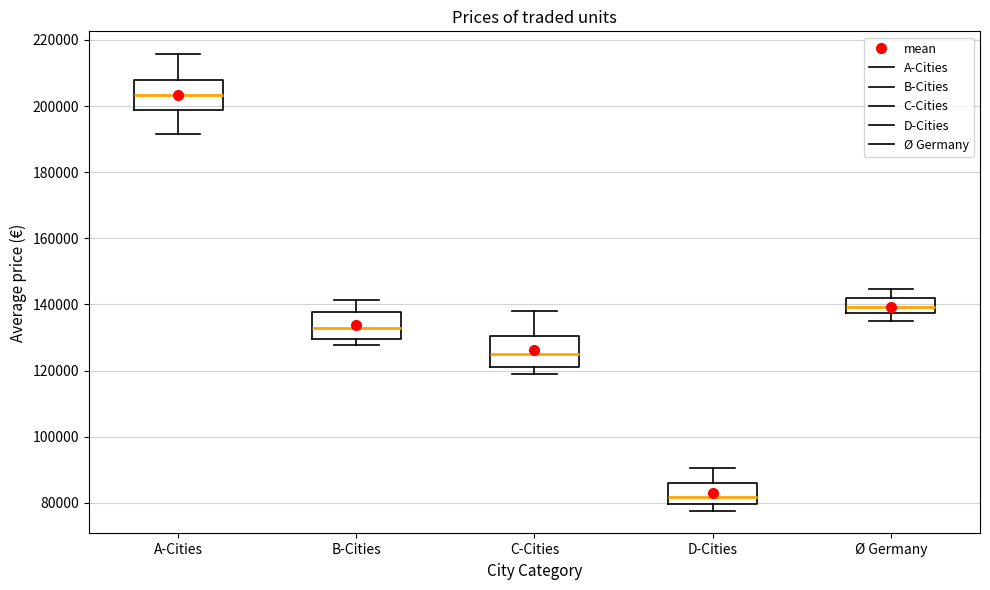

Reading left to right, read every box against the y-axis: the position of its median line, the range the box covers, and the ends of its whiskers. The values are not printed on the chart, so give them approximately, as read against the axis.

A-Cities: median 204000, box 198000 to 208000, whiskers 192000 to 216000
B-Cities: median 132000, box 130000 to 138000, whiskers 128000 to 142000
C-Cities: median 126000, box 122000 to 130000, whiskers 118000 to 138000
D-Cities: median 82000, box 80000 to 86000, whiskers 78000 to 90000
Ø Germany: median 140000, box 138000 to 142000, whiskers 134000 to 144000